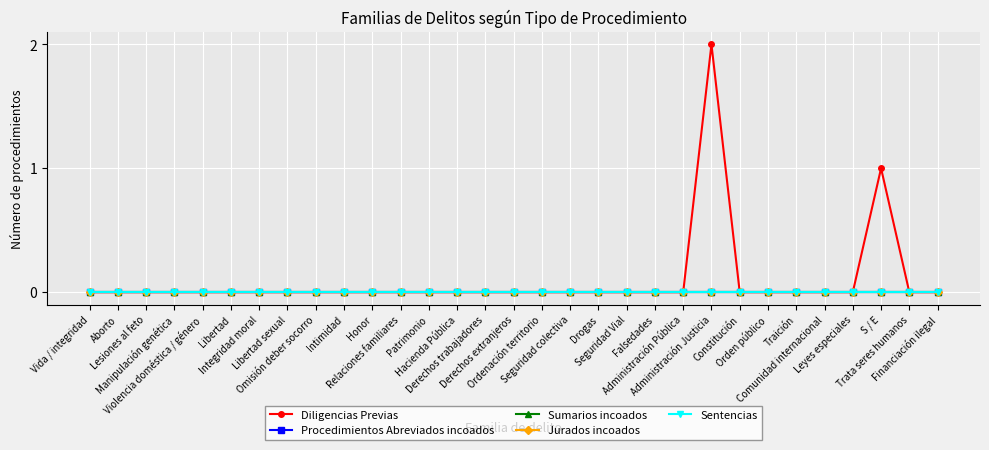

True or false: Procedimientos Abreviados incoados has more than 2 interior local peaks.

False